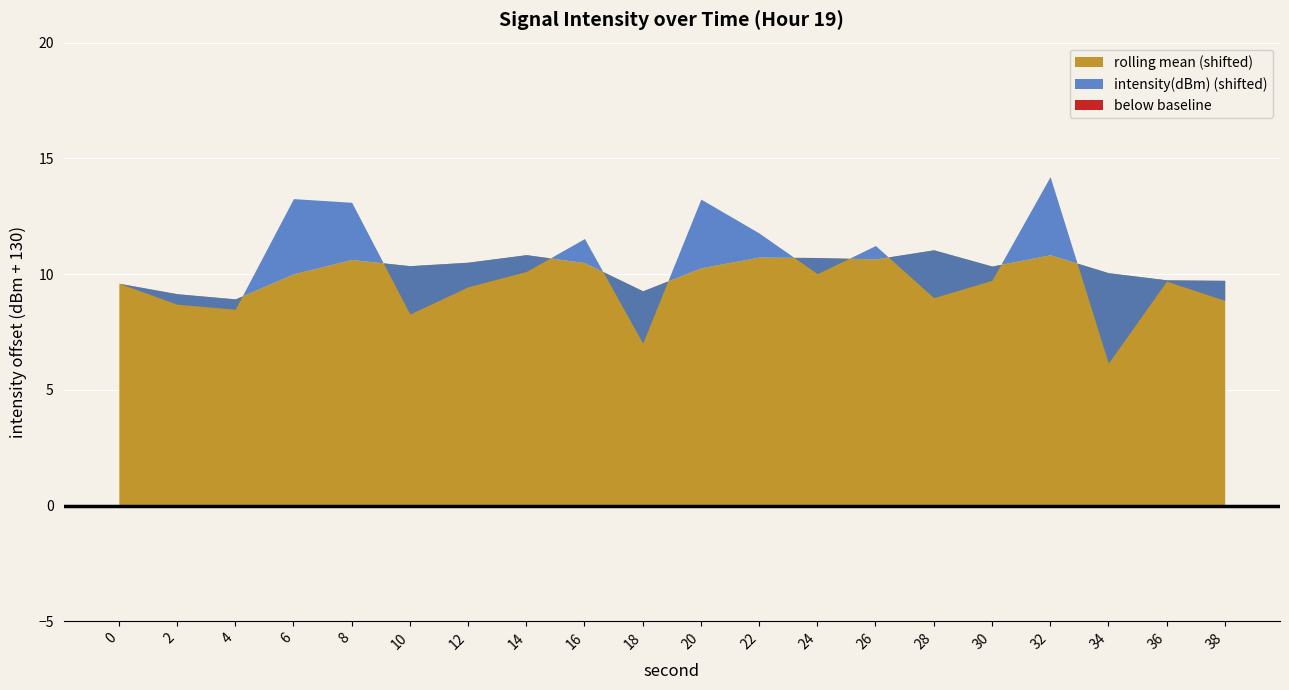

What is the change in value from 8 to 26?

-1.9